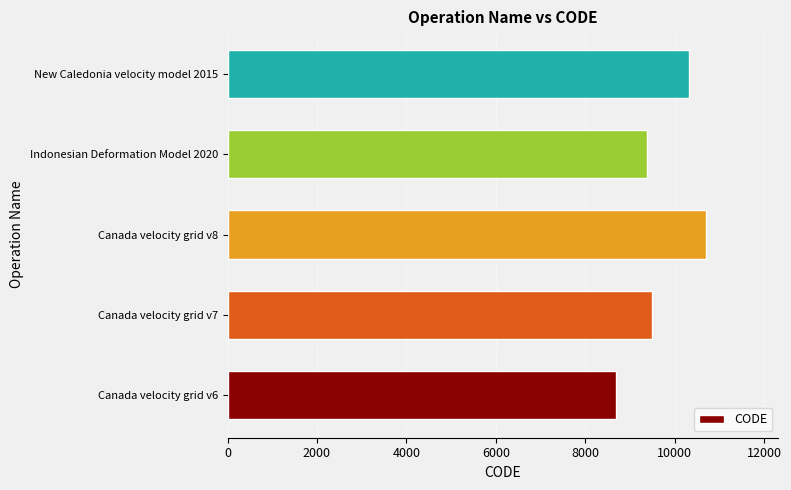

At which label is the value closest to 9691?

Canada velocity grid v7